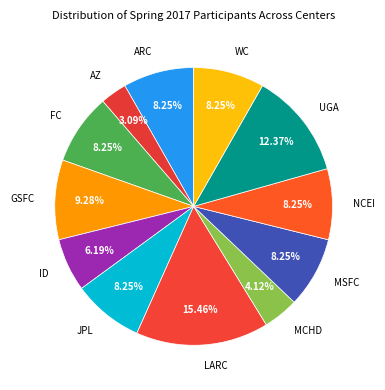

Is there a majority slice in this chart?

No